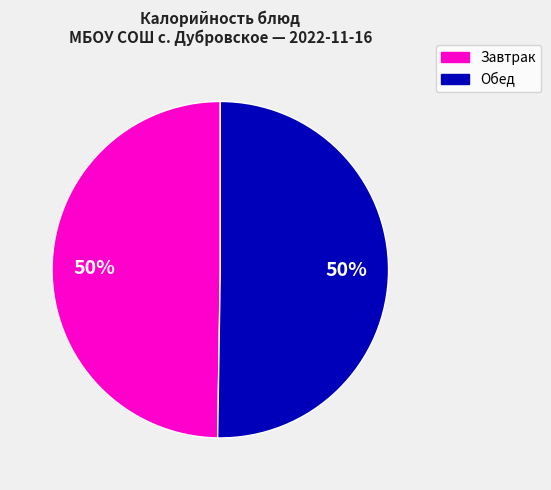

To the nearest percent, what is the average slice percentage?

50%